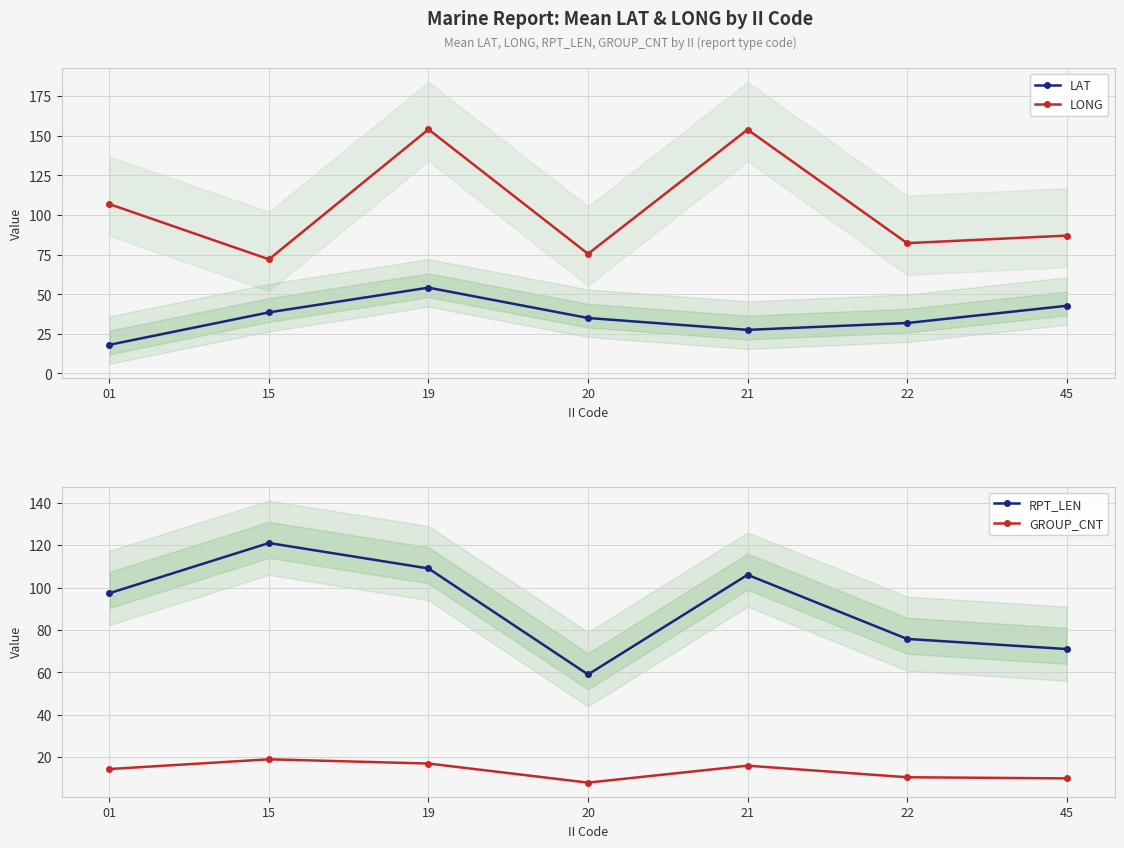

What is the sum of all LONG values?

731.6